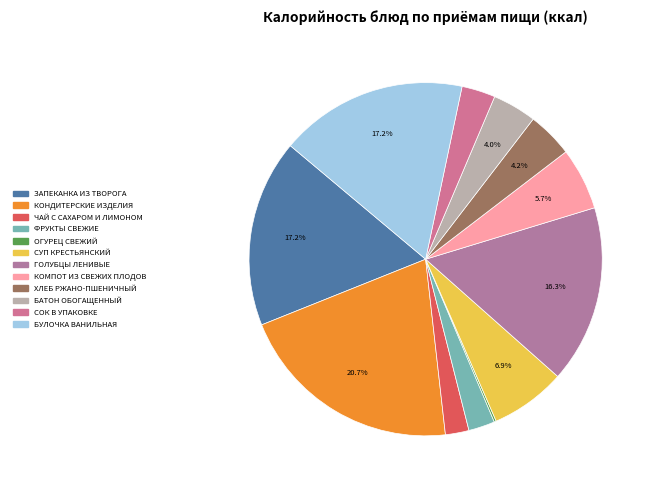

True or false: ГОЛУБЦЫ ЛЕНИВЫЕ accounts for 10% of the total.

False